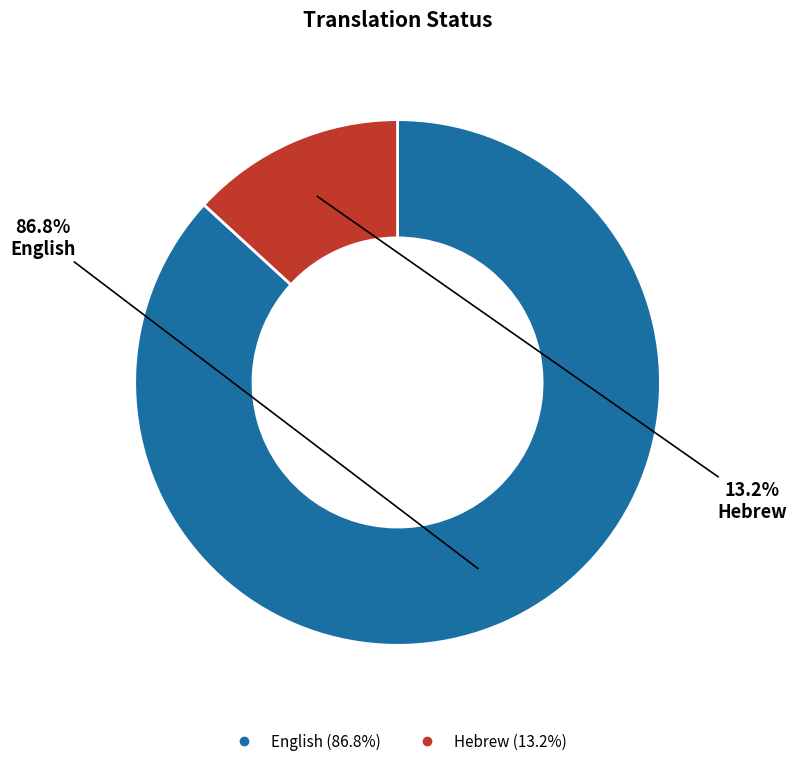

Combined, do Hebrew and English account for over 50%?

Yes